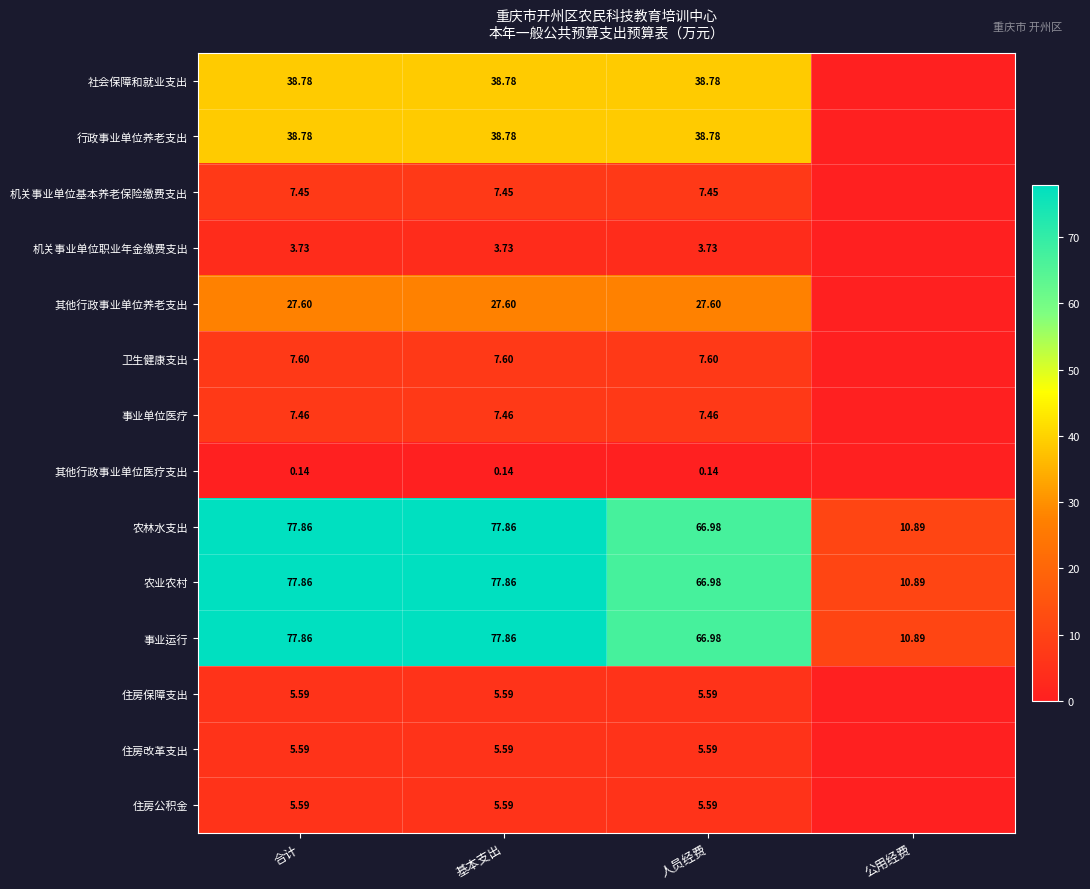

At which category is the sum across all series the highest?

合计